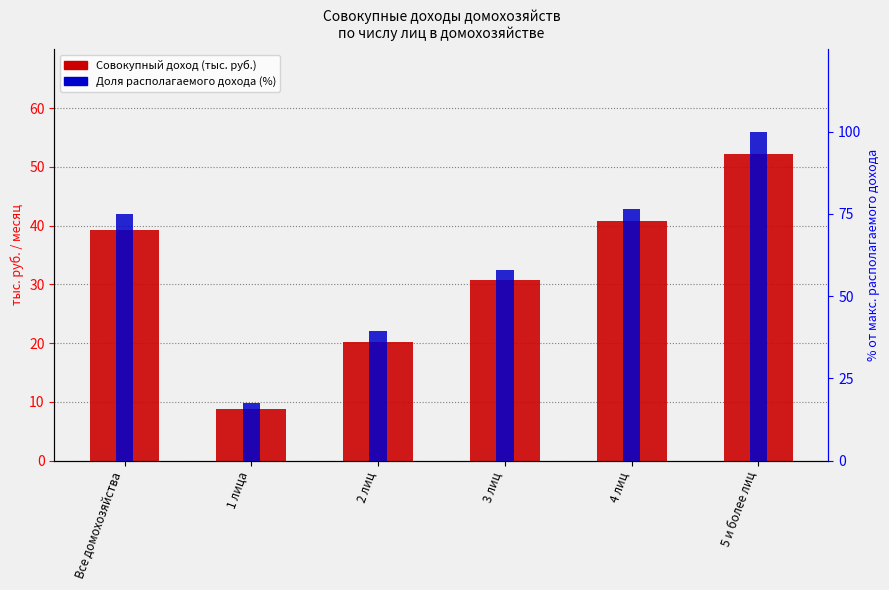

What value does the Совокупный доход (тыс. руб.) series have at 1 лица?

8.7